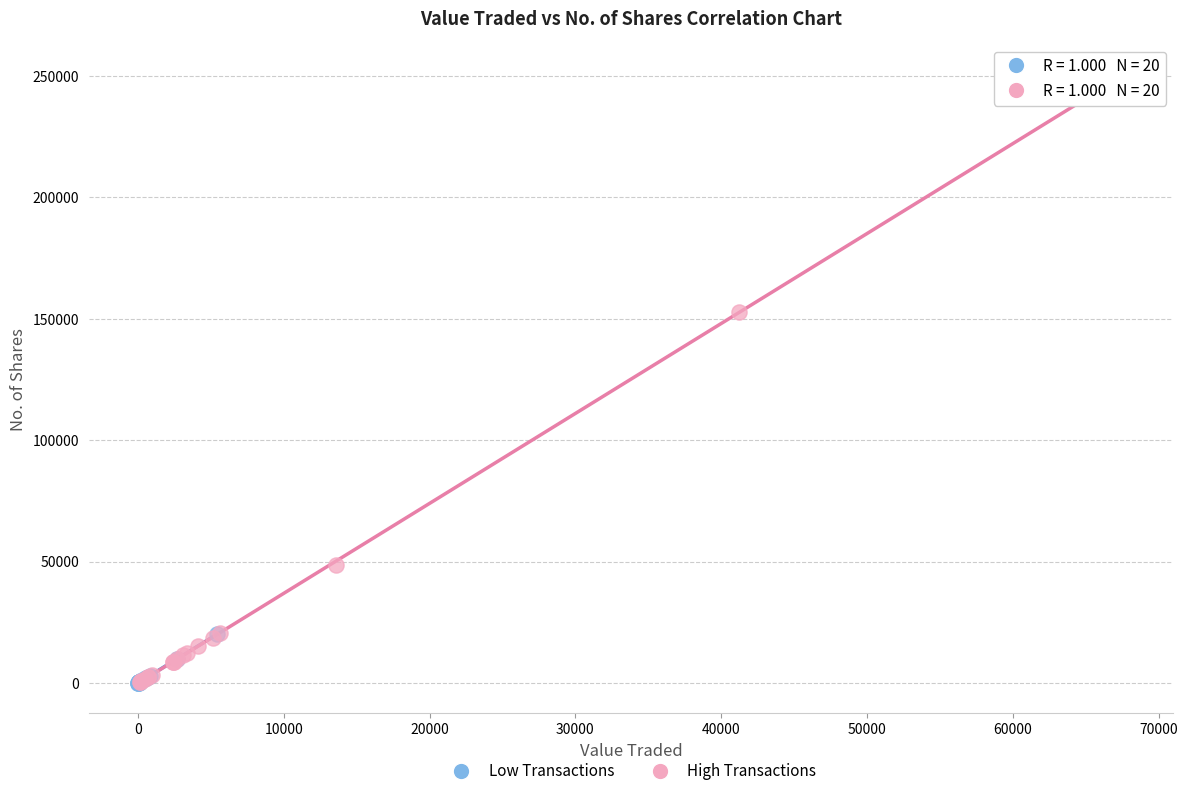

Which series reaches the maximum Y coordinate?

High Transactions